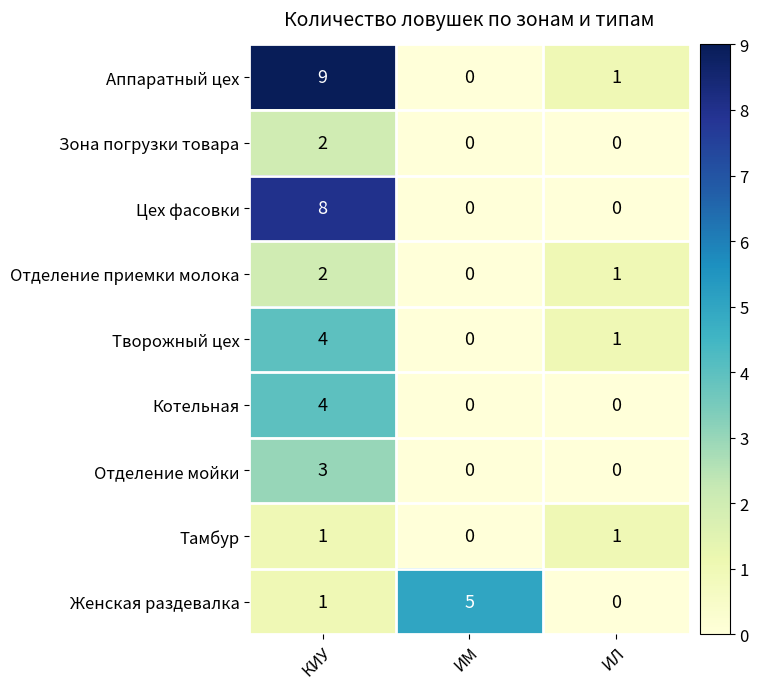

What is the difference between the highest and lowest values at ИЛ?

1